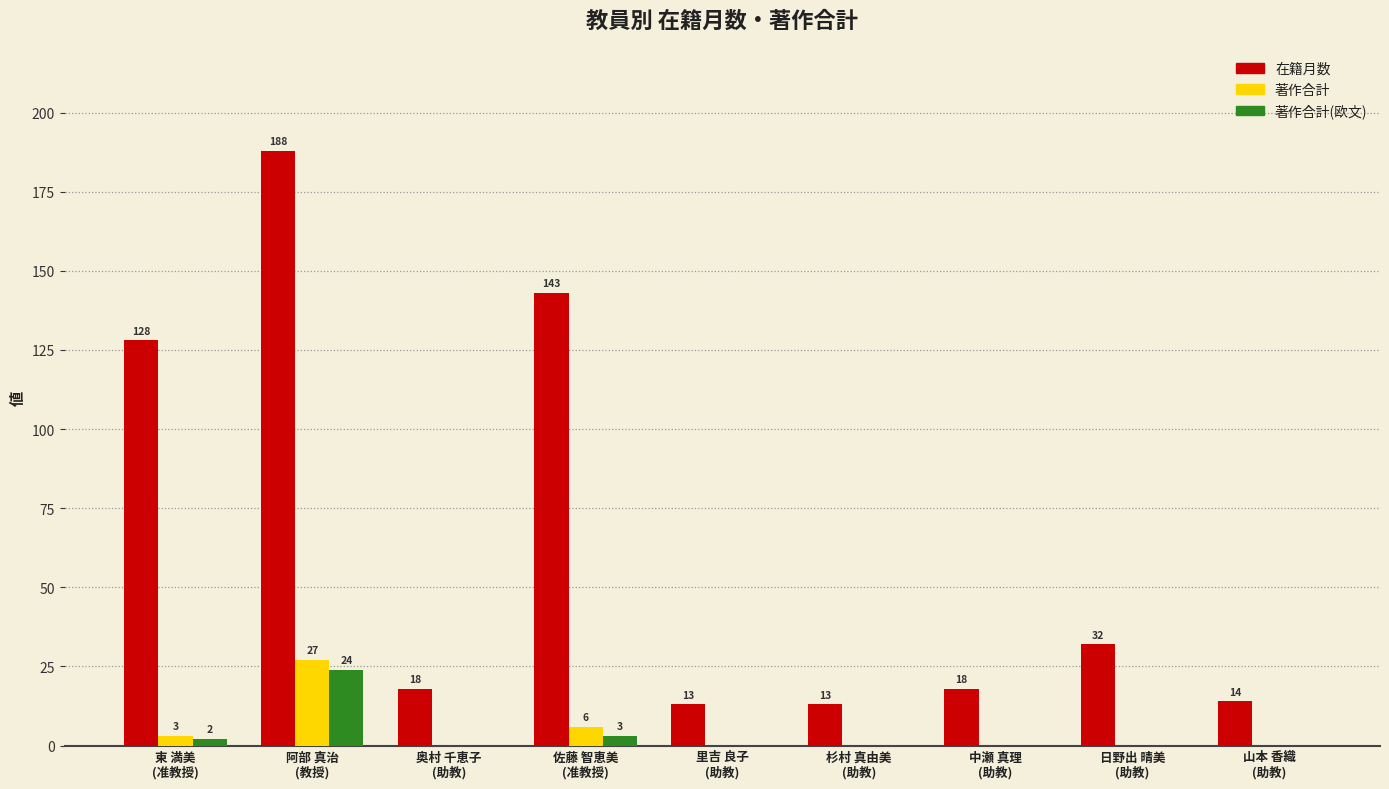

Which series has the largest total across all categories?

在籍月数